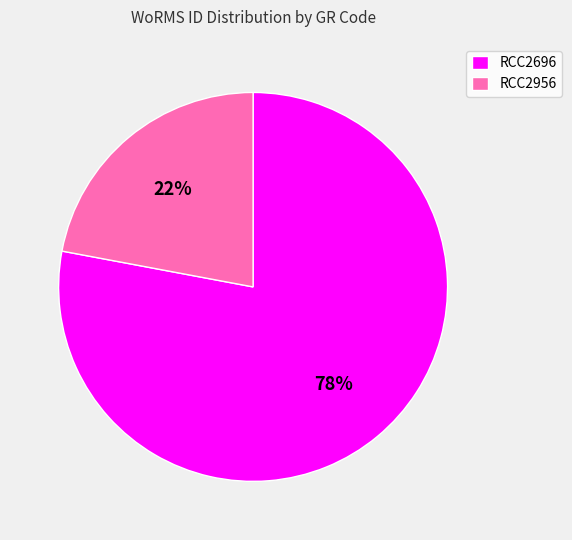

Which has a higher value, RCC2696 or RCC2956?

RCC2696